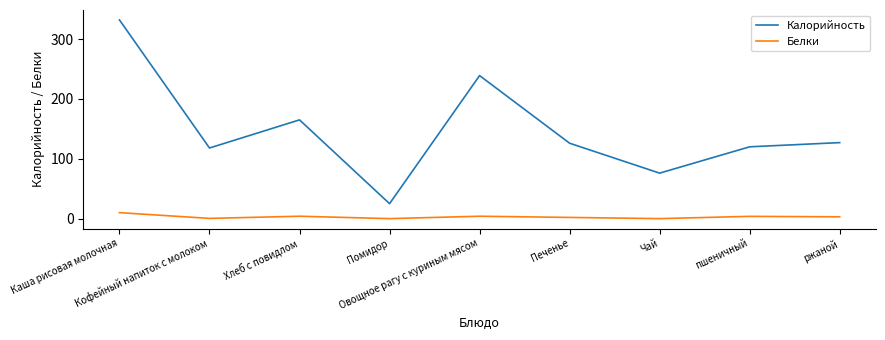

True or false: Белки and Калорийность intersect in this chart.

False